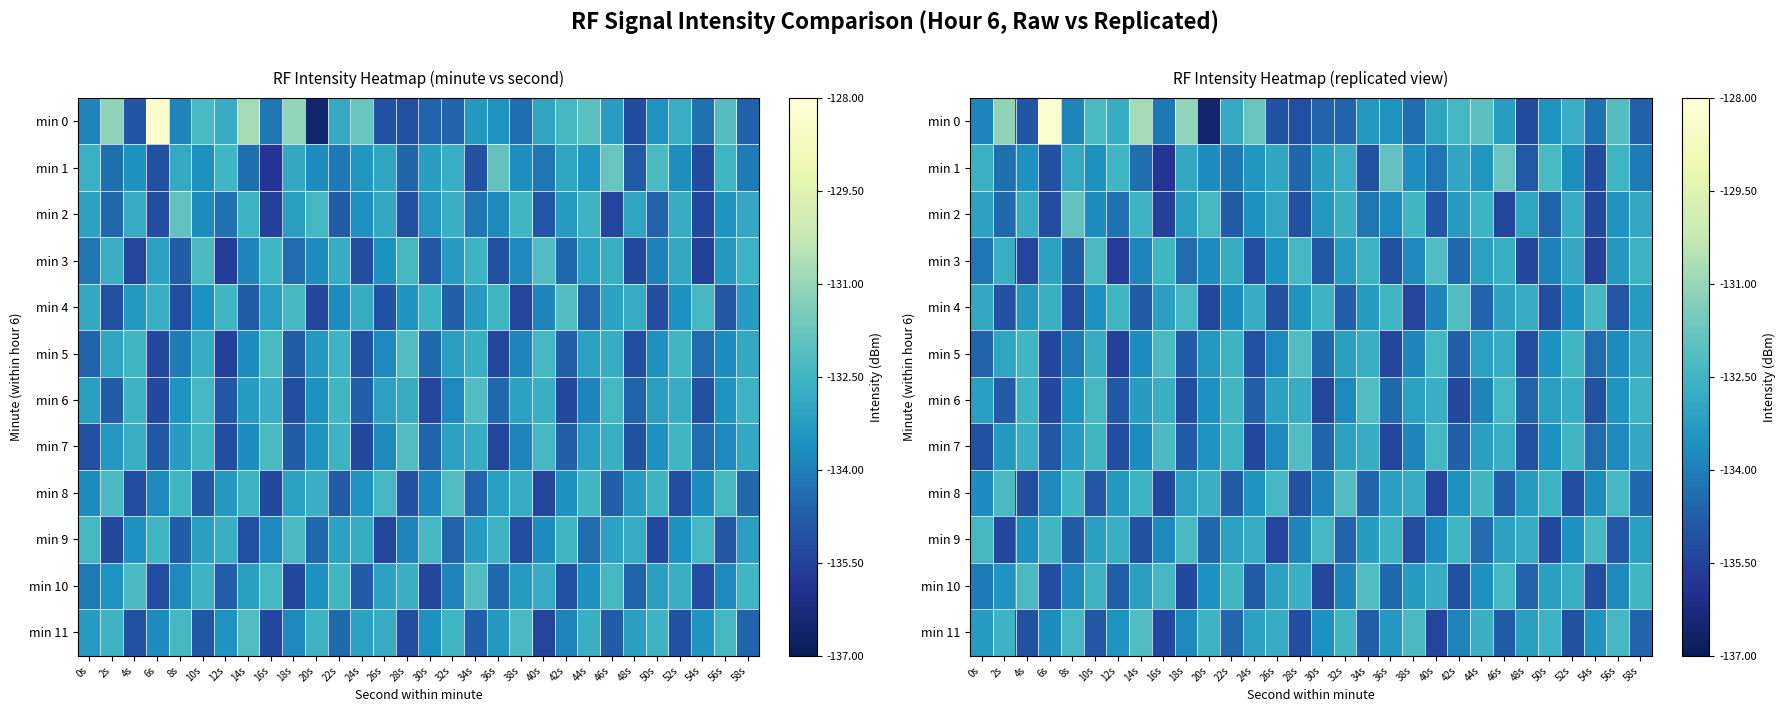

The min 10 series shows -133.2 at 14s. True or false?

True